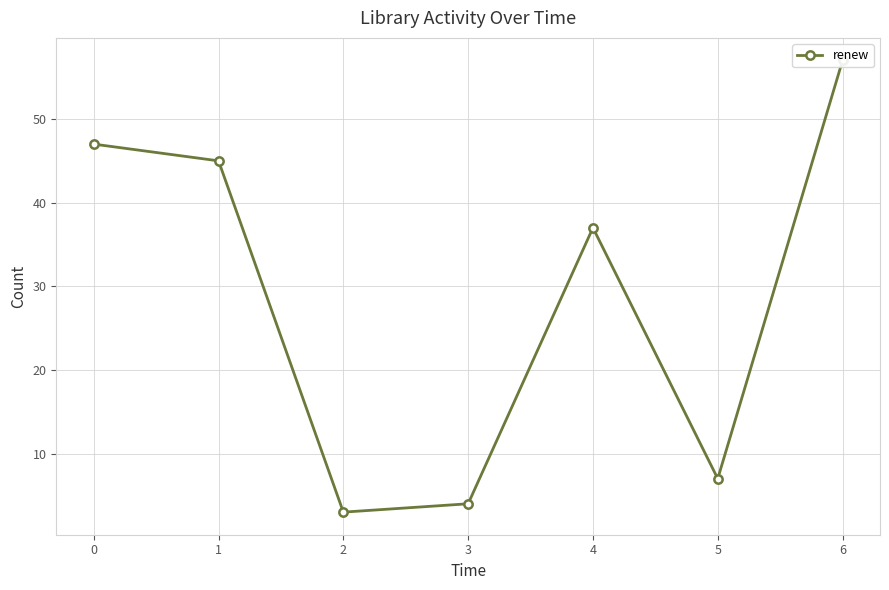

Does the chart display data point markers on the line(s)?

Yes